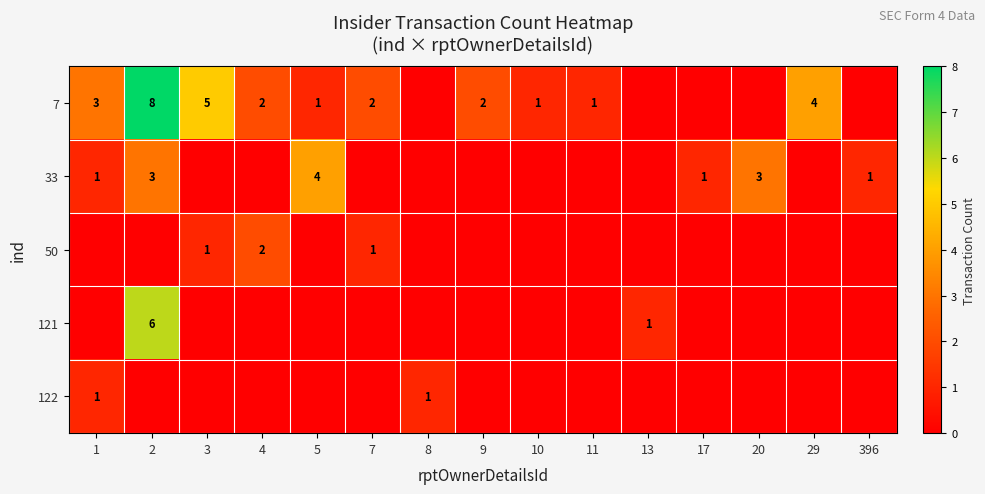

True or false: 7 has a value of 5 at 3.

True